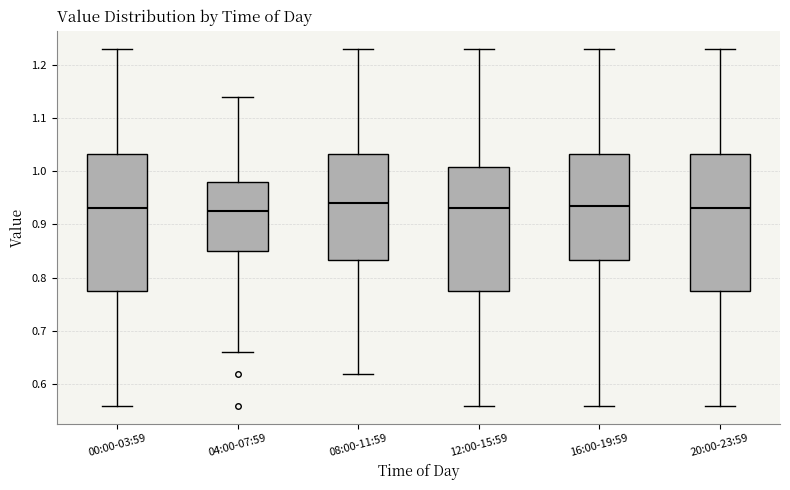

Reading left to right, transcribe this box plot: for each box, give where its median line is, the range the box spans, and where its two whiskers end, as read against the y-axis. The values are not printed on the chart, so give them approximately, as read against the axis.

00:00-03:59: median 0.93, box 0.78 to 1.03, whiskers 0.56 to 1.23
04:00-07:59: median 0.93, box 0.85 to 0.98, whiskers 0.66 to 1.14
08:00-11:59: median 0.94, box 0.83 to 1.03, whiskers 0.62 to 1.23
12:00-15:59: median 0.93, box 0.78 to 1.01, whiskers 0.56 to 1.23
16:00-19:59: median 0.94, box 0.83 to 1.03, whiskers 0.56 to 1.23
20:00-23:59: median 0.93, box 0.78 to 1.03, whiskers 0.56 to 1.23